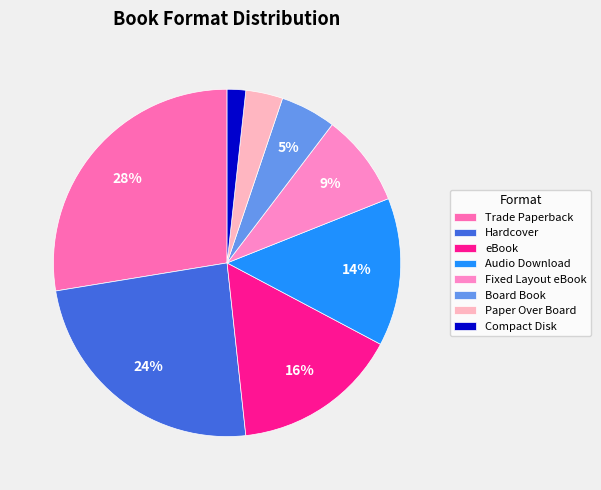

How many slices are in this pie chart?

8